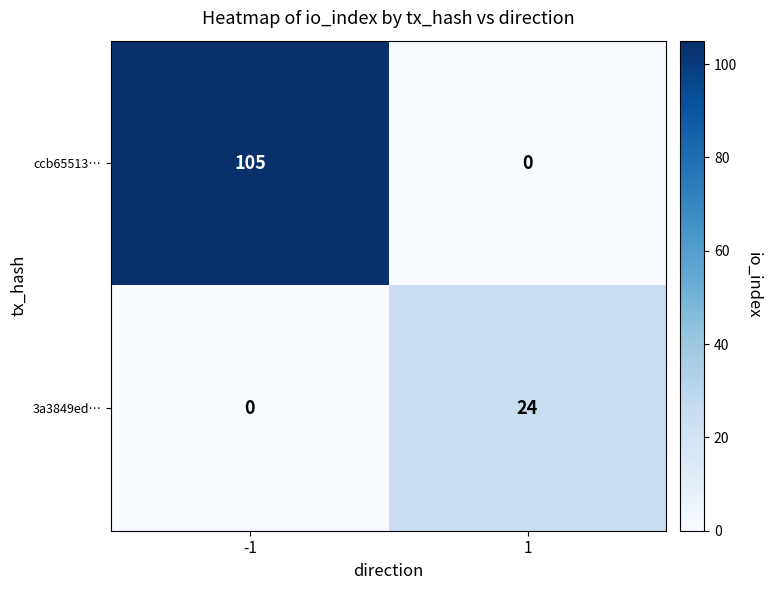

Reading left to right, list all the values displayed in this chart.

ccb65513…: -1=105	1=0
3a3849ed…: -1=0	1=24